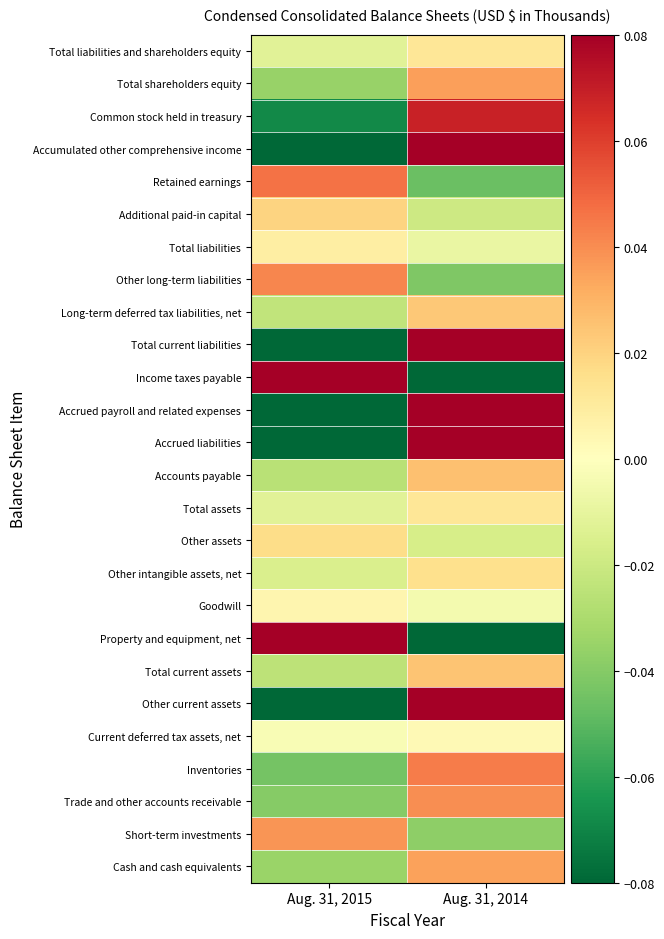

Between Aug. 31, 2015 and Aug. 31, 2014, which series saw the biggest shift?

Accumulated other comprehensive income